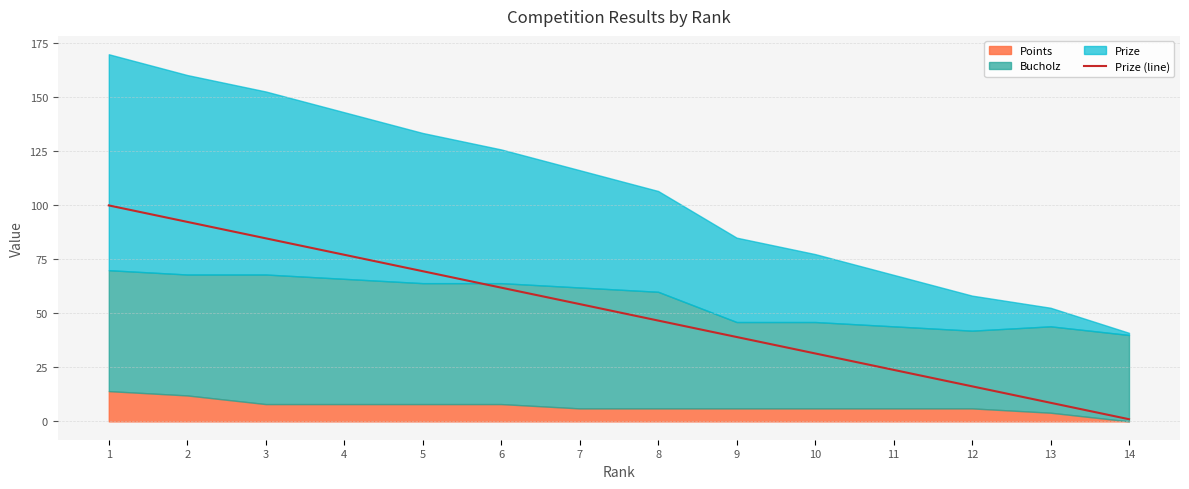

Does the chart have visible grid lines?

Yes